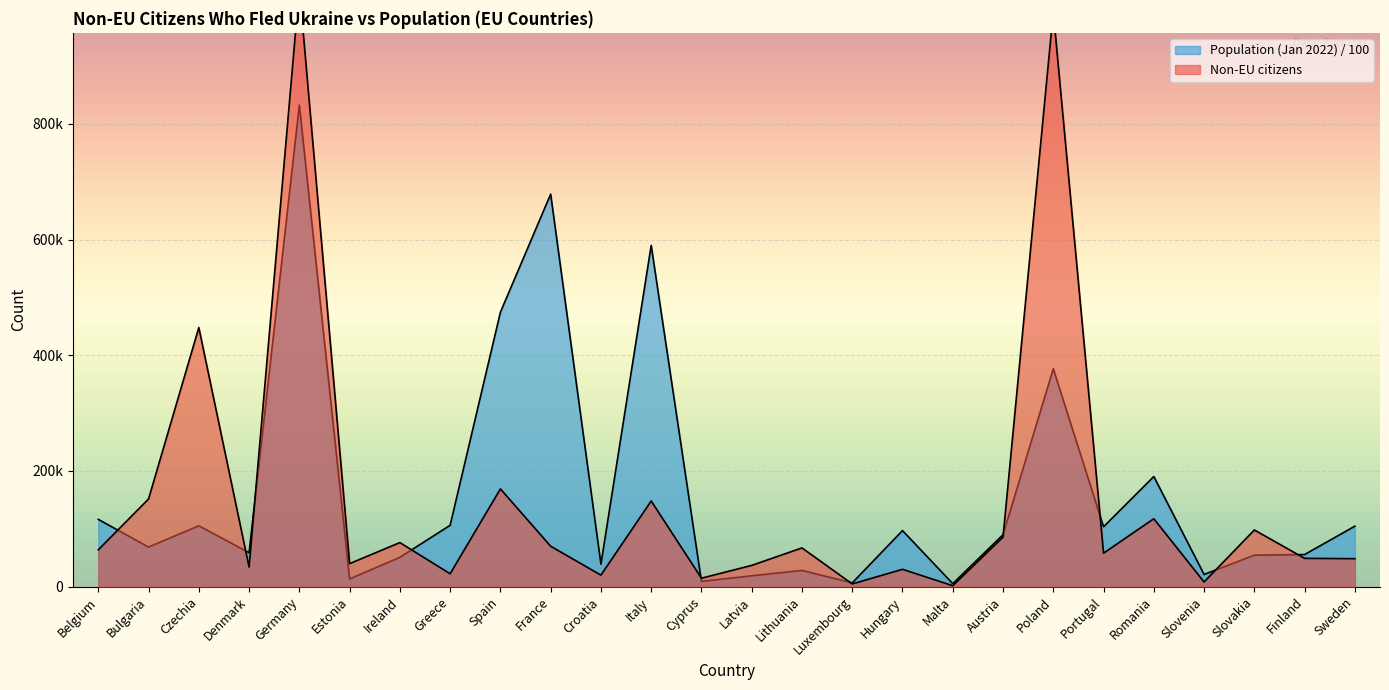

What is the difference between the Population (Jan 2022) values at Slovakia and Hungary?

42543.0